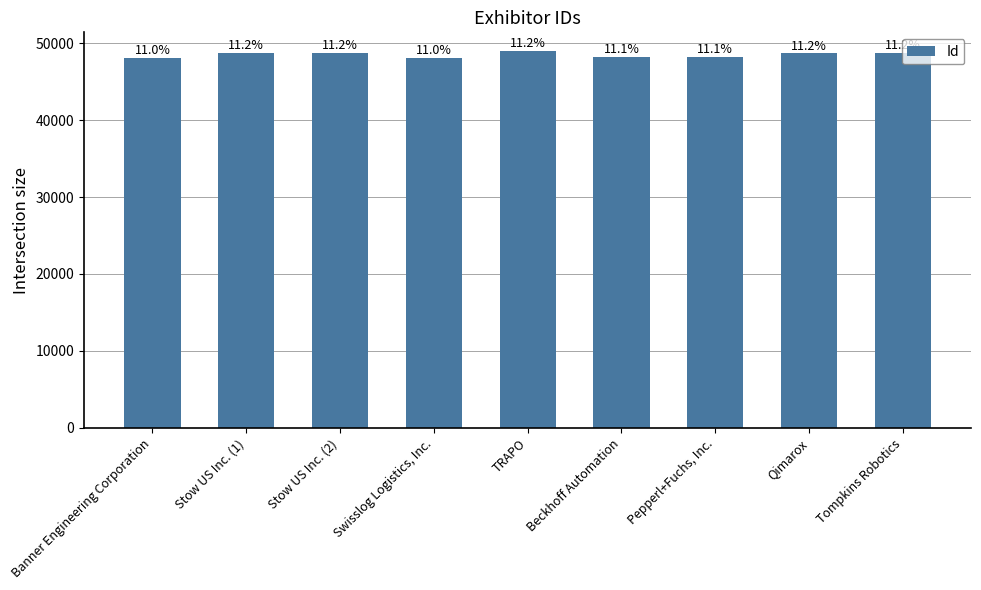

List the labels in order of value, smallest first.

Swisslog Logistics, Inc., Banner Engineering Corporation, Pepperl+Fuchs, Inc., Beckhoff Automation, Qimarox, Tompkins Robotics, Stow US Inc. (1), Stow US Inc. (2), TRAPO